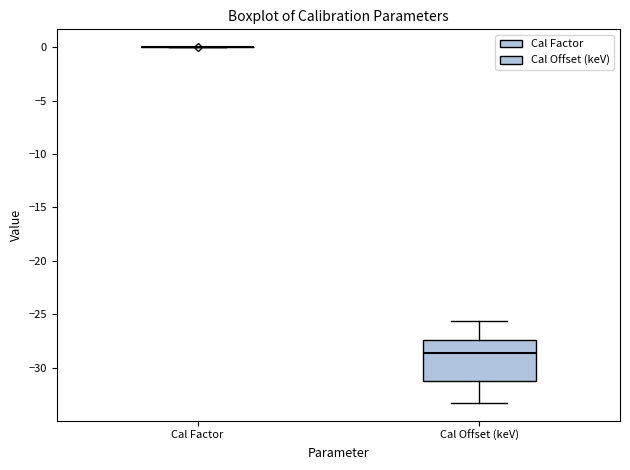

Where is the lower edge of the box for Cal Offset (keV) on the y-axis? The values are not printed on the chart, so give them approximately, as read against the axis.

-31.0